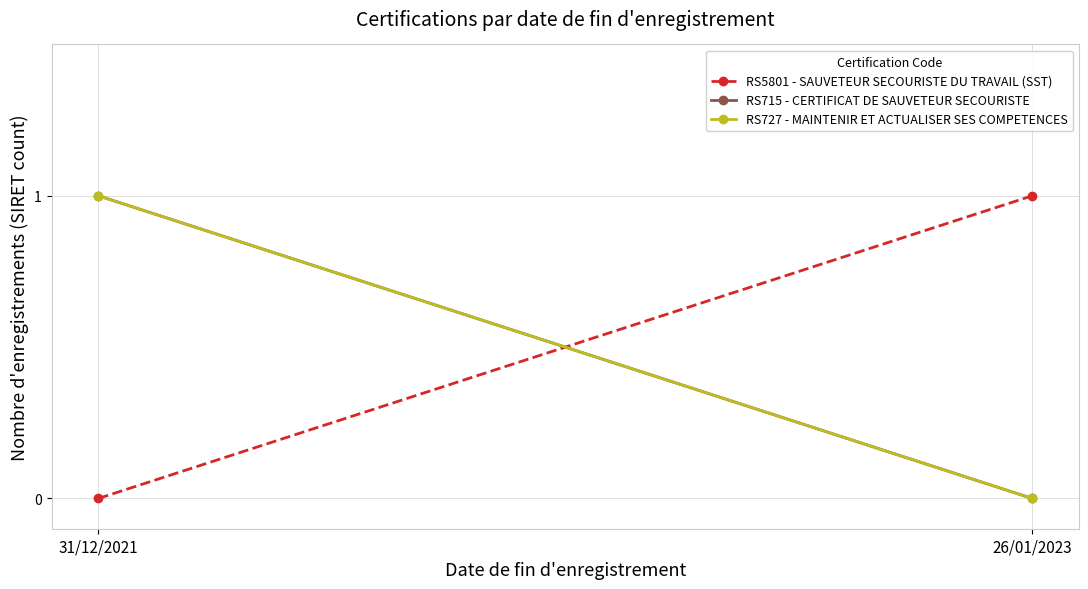

Count the RS727 - MAINTENIR ET ACTUALISER SES COMPETENCES values in the range 0 to 1.

2